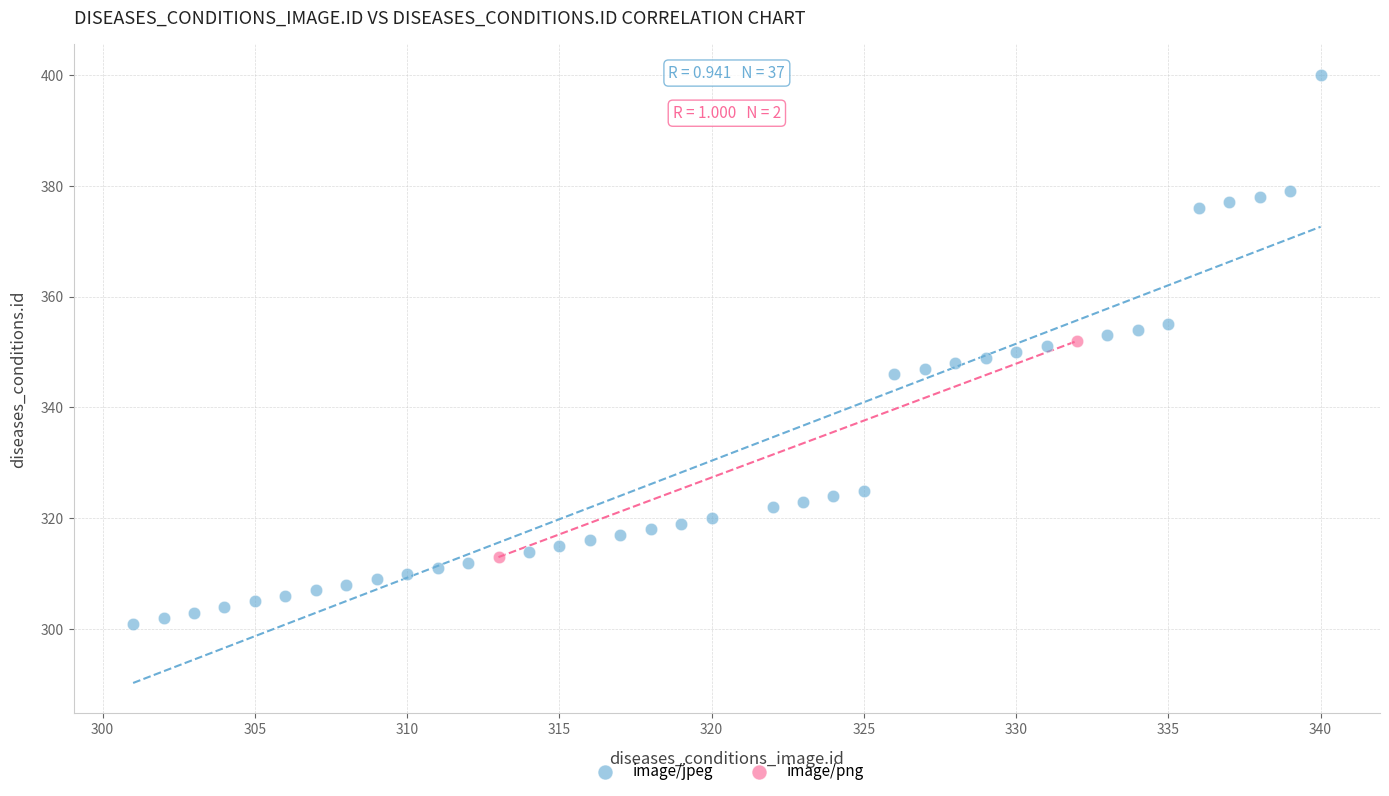

What are all the series names shown in the legend?

image/jpeg, image/png